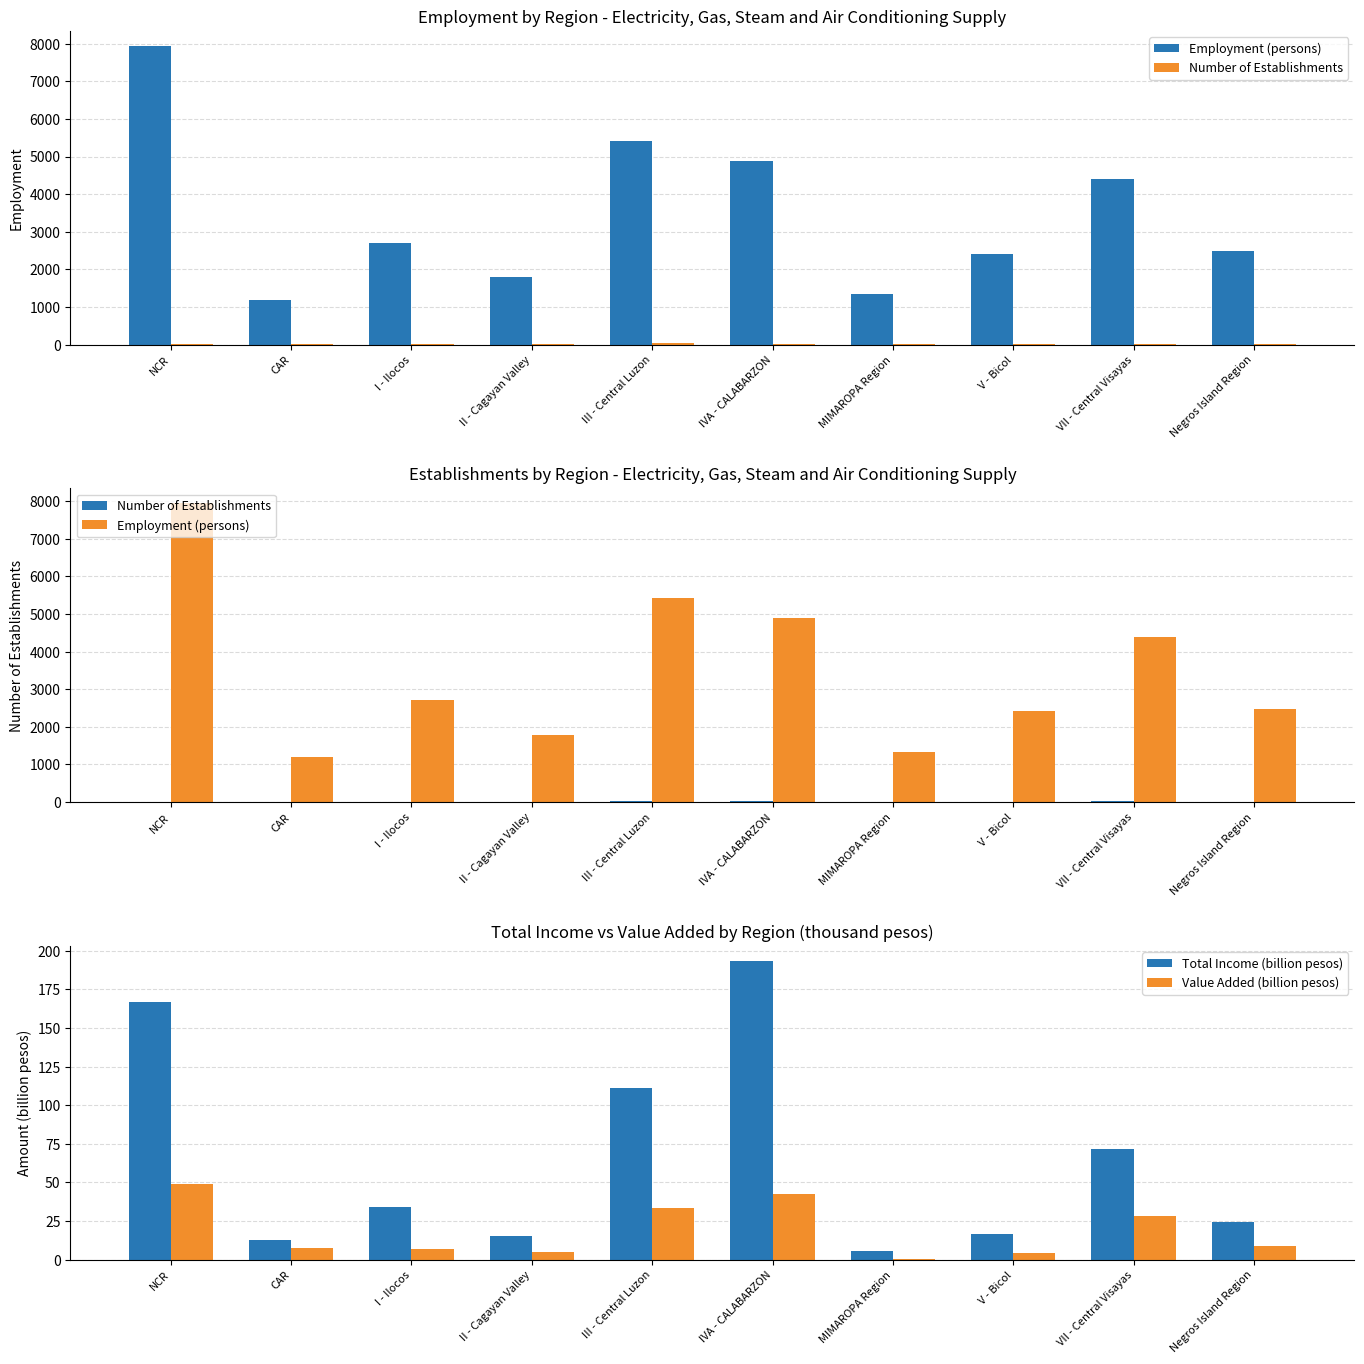

Reading right to left, transcribe all the data shown in this chart.

Employment (persons): 2480.0	4393.0	2414.0	1340.0	4883.0	5421.0	1785.0	2706.0	1190.0	7942.0
Number of Establishments: 9.0	20.0	16.0	14.0	23.0	31.0	8.0	15.0	9.0	6.0
Total Income (billion pesos): 24.6	71.7	16.8	5.9	193.5	111.0	15.1	33.9	12.6	166.7
Value Added (billion pesos): 8.7	28.3	4.1	0.6	42.7	33.6	4.6	6.9	7.5	49.2